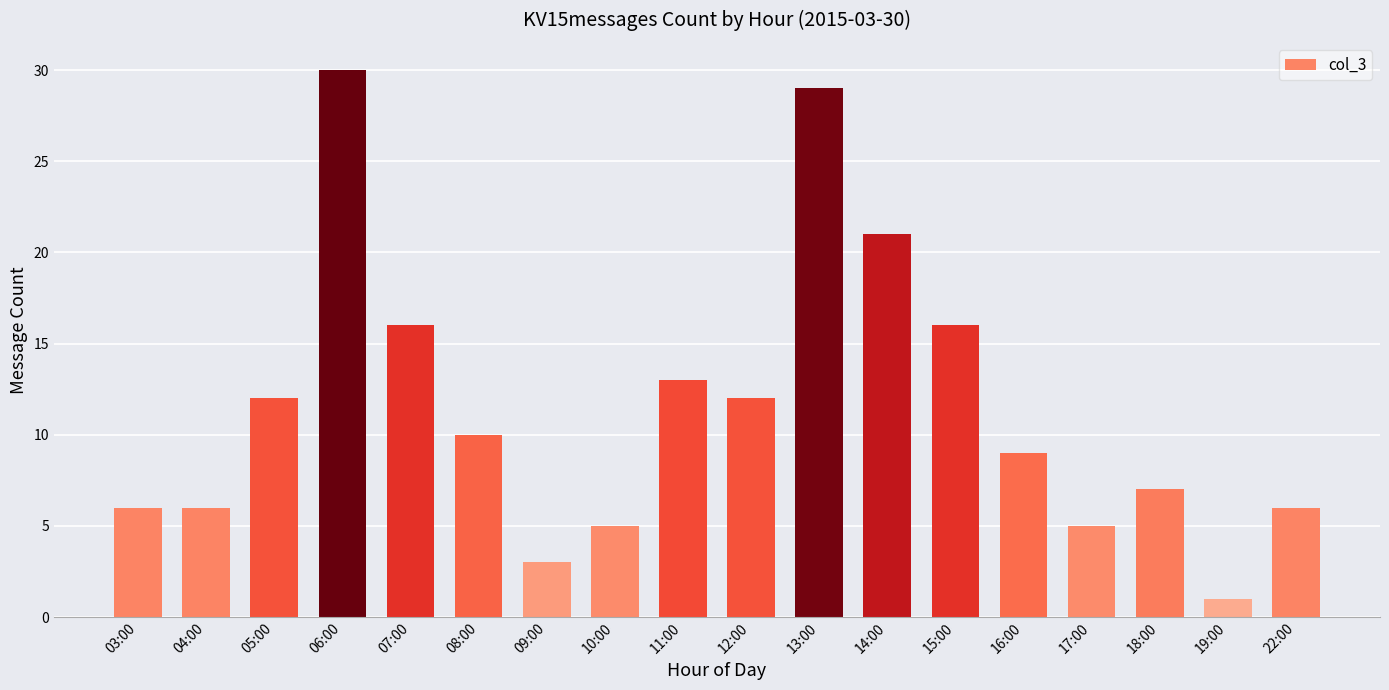

What is the label of the 18th bar from the left?

22:00